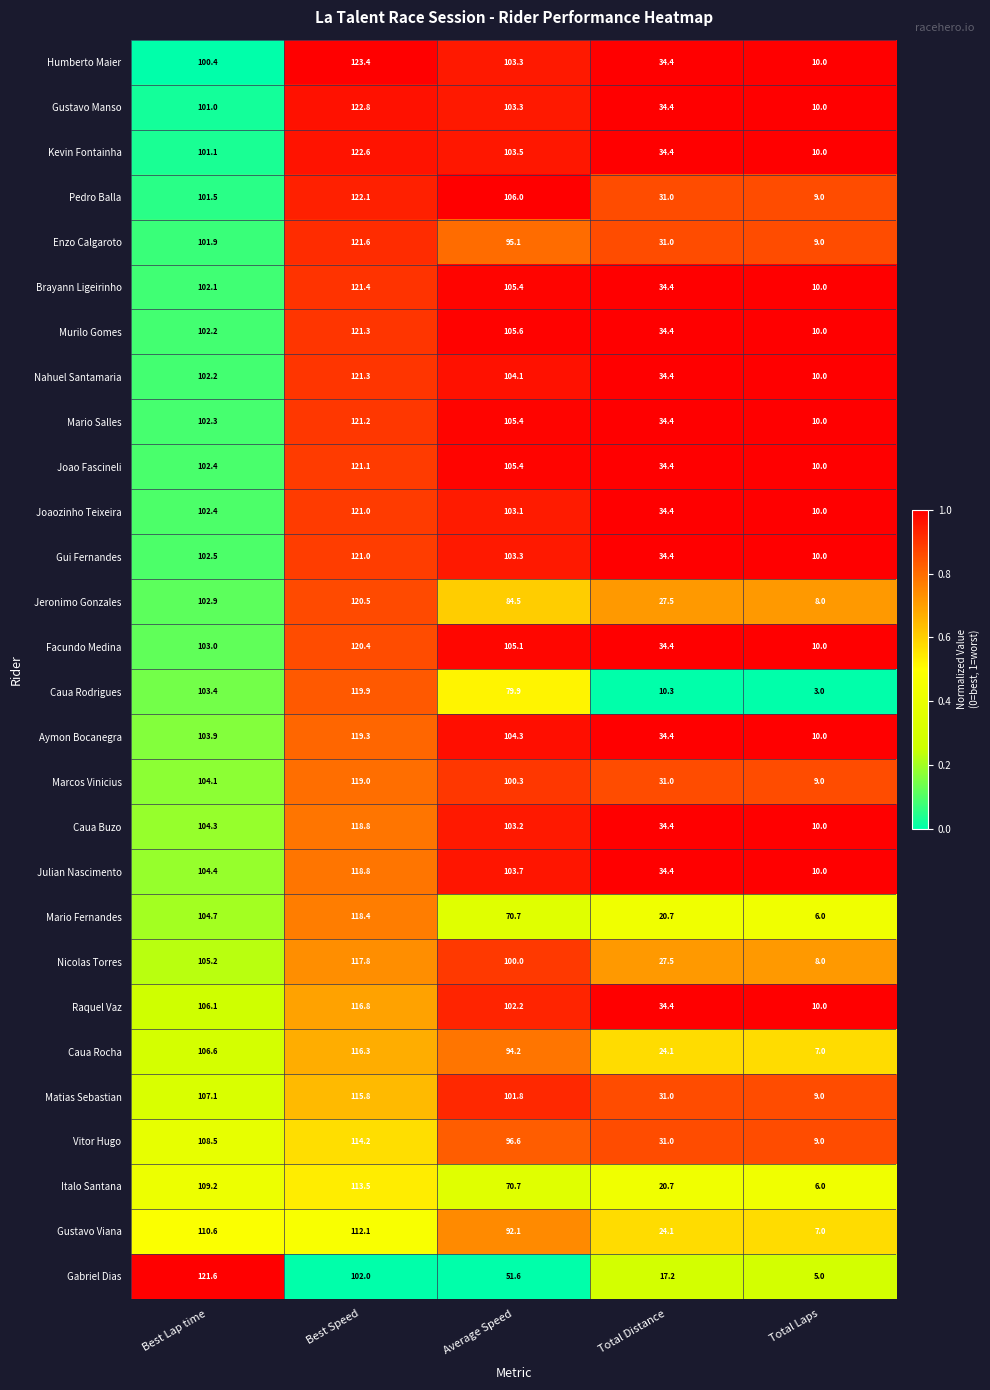

What is the difference between the highest and lowest values at Best Speed?

21.4